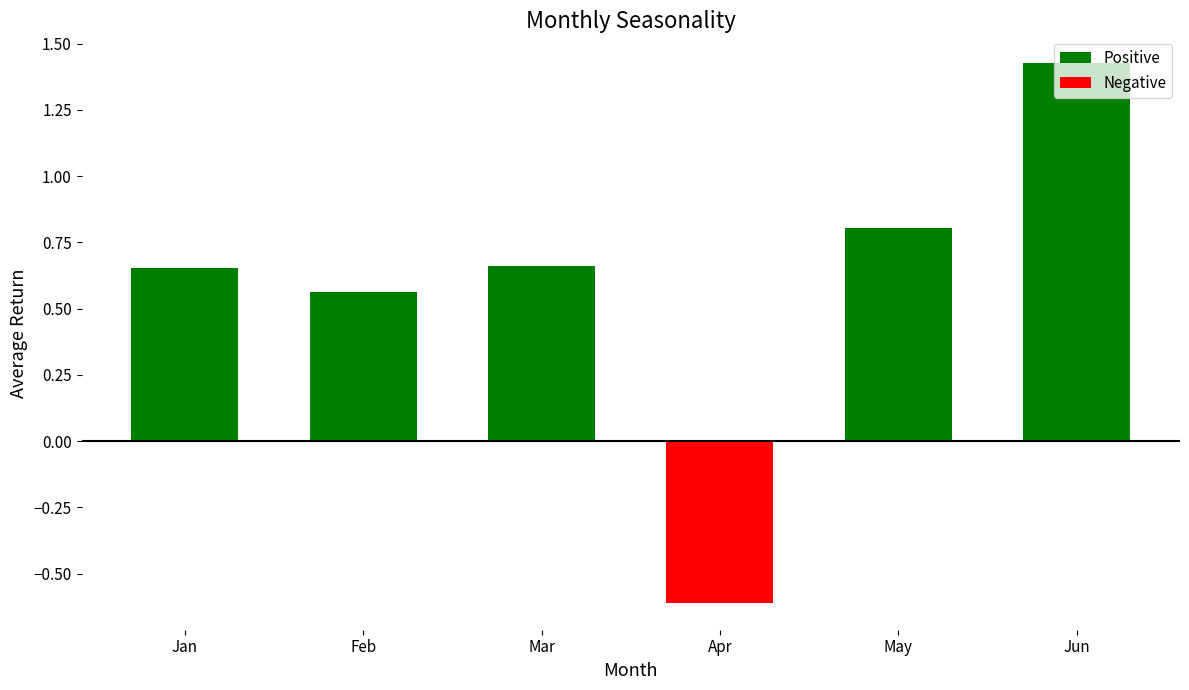

The value at Jan is 0.3. True or false?

False